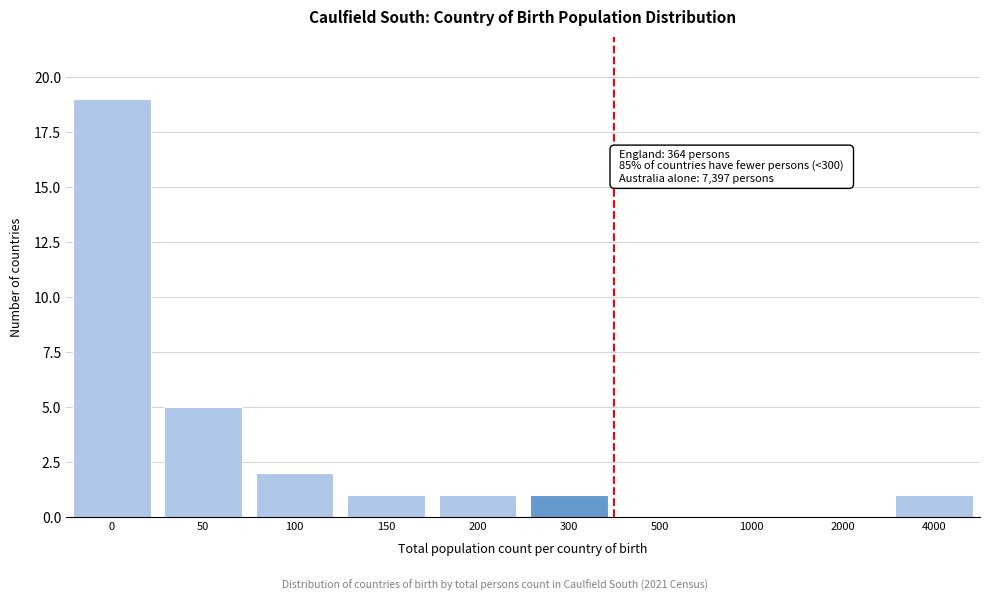

Reading right to left, list all the values displayed in this chart.

4000=1	2000=0	1000=0	500=0	300=1	200=1	150=1	100=2	50=5	0=19